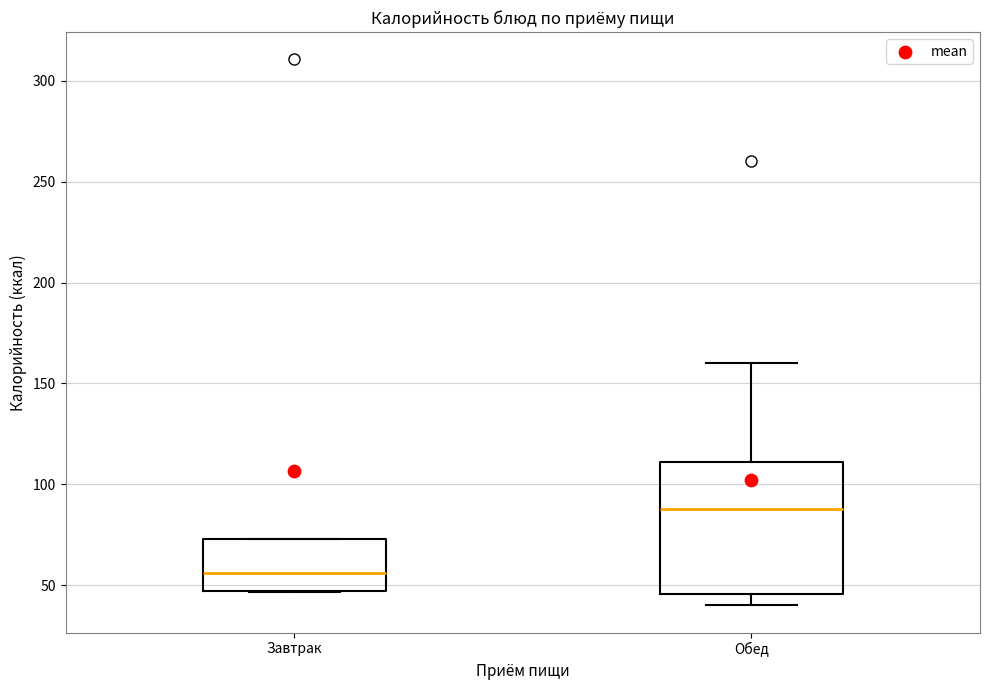

Which box has the highest median line?

Обед